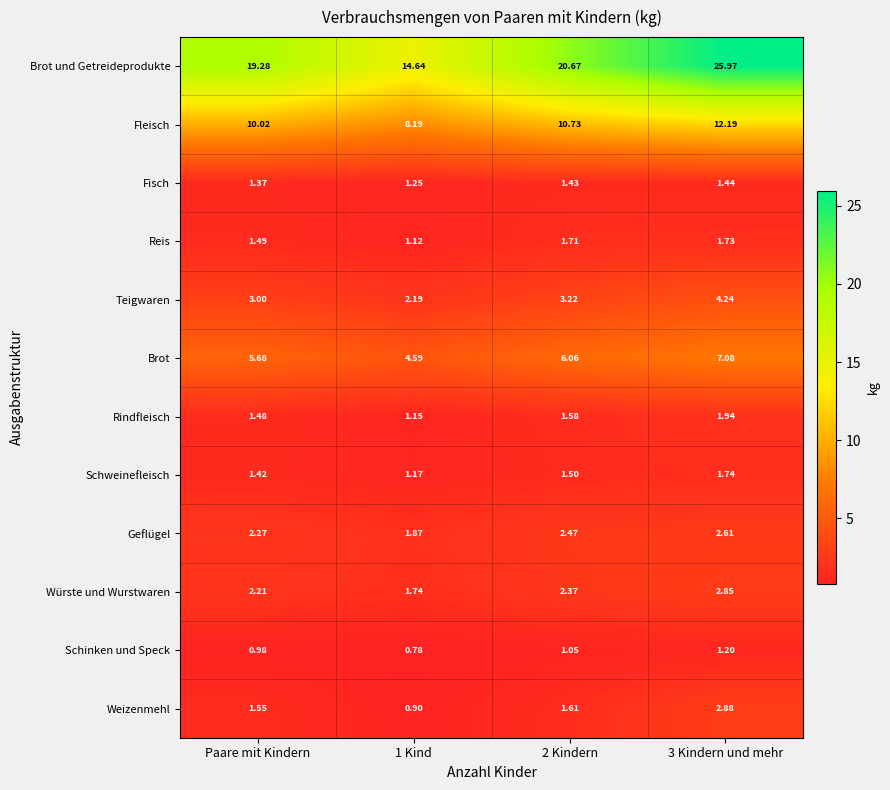

How many data points does each series have?

4